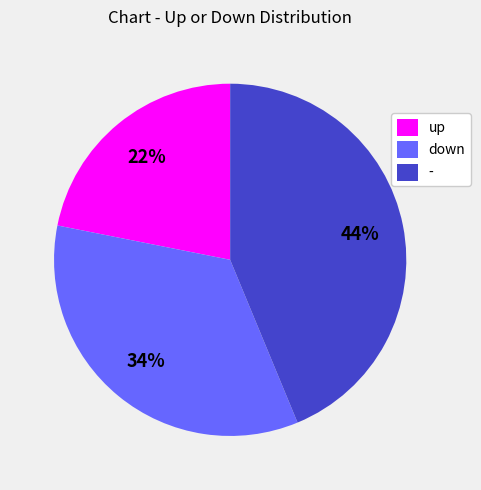

Is it true that down is 40% of the pie?

False